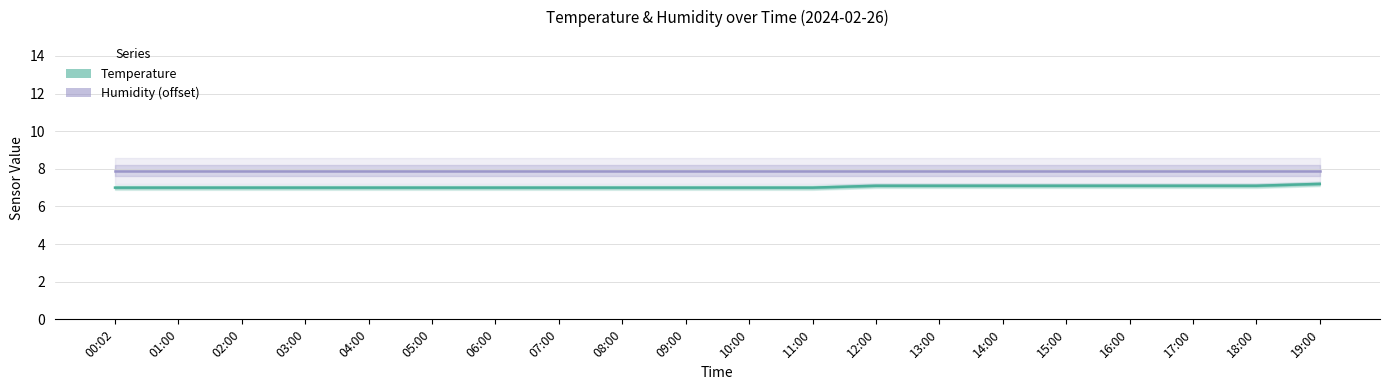

What is the total value across all series at 14:00?

15.0